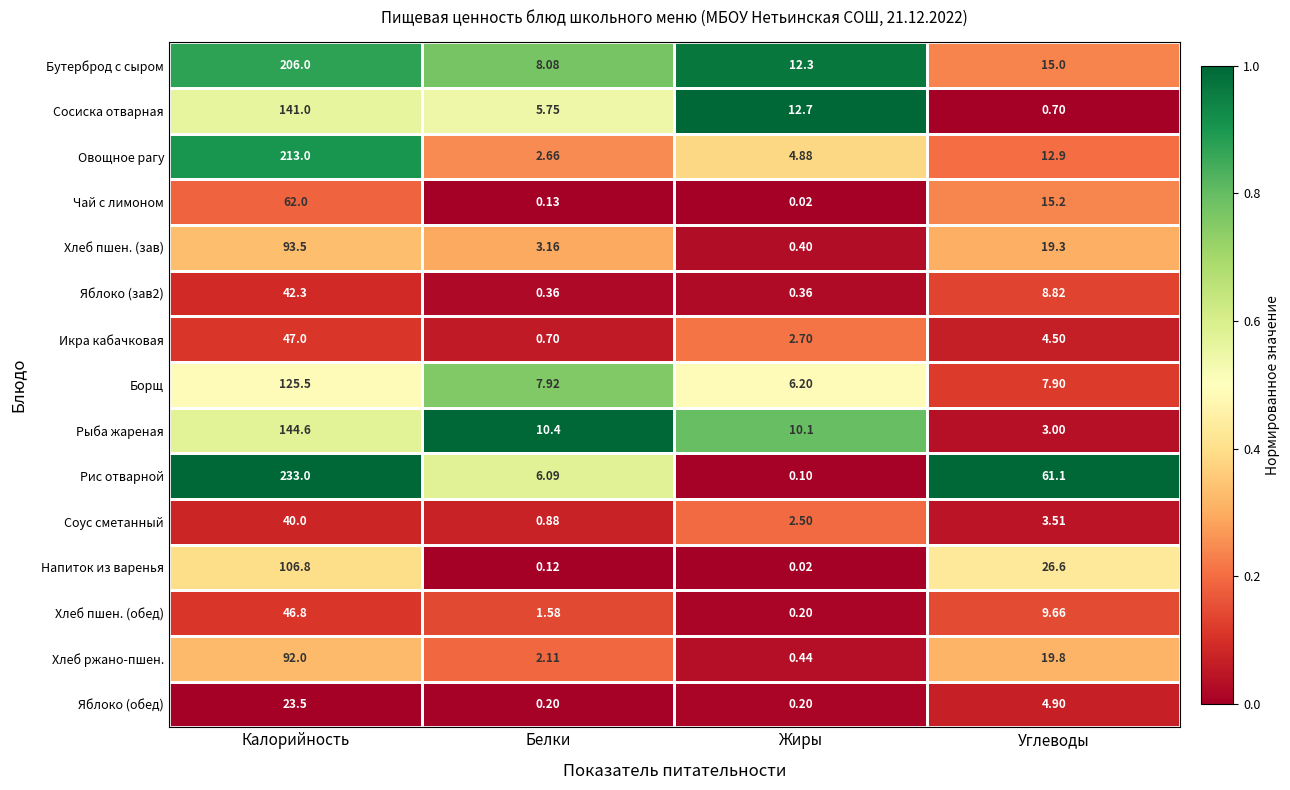

Rank the series at Белки from lowest to highest value.

Напиток из варенья, Чай с лимоном, Яблоко (обед), Яблоко (зав2), Икра кабачковая, Соус сметанный, Хлеб пшен. (обед), Хлеб ржано-пшен., Овощное рагу, Хлеб пшен. (зав), Сосиска отварная, Рис отварной, Борщ, Бутерброд с сыром, Рыба жареная